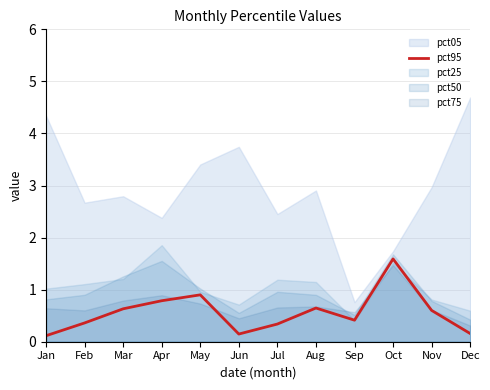

Reading right to left, extract all data points from this chart.

Dec=0.2	Nov=0.6	Oct=1.6	Sep=0.4	Aug=0.6	Jul=0.3	Jun=0.1	May=0.9	Apr=0.8	Mar=0.6	Feb=0.4	Jan=0.1